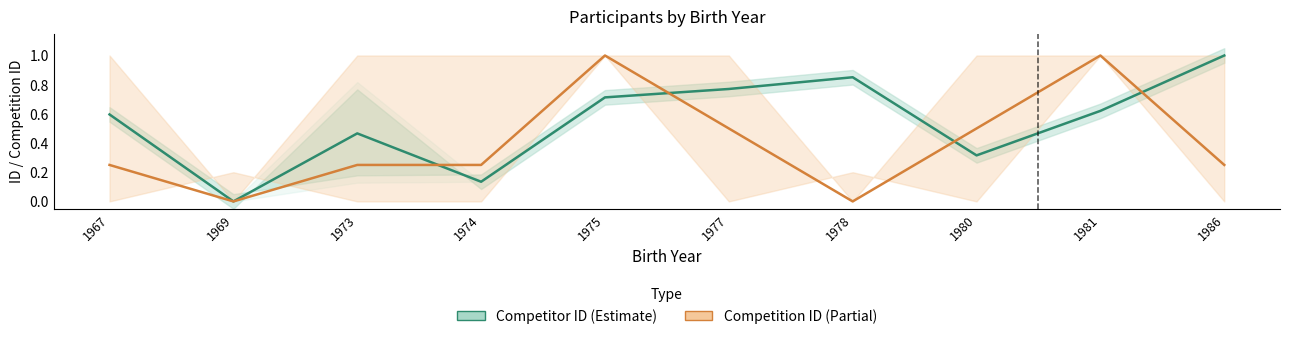

Reading left to right, transcribe all the data shown in this chart.

Competitor ID (Estimate): 1967=0.6	1969=0.0	1973=0.5	1974=0.1	1975=0.7	1977=0.8	1978=0.9	1980=0.3	1981=0.6	1986=1.0
Competition ID (Partial): 1967=0.2	1969=0.0	1973=0.2	1974=0.2	1975=1.0	1977=0.5	1978=0.0	1980=0.5	1981=1.0	1986=0.2